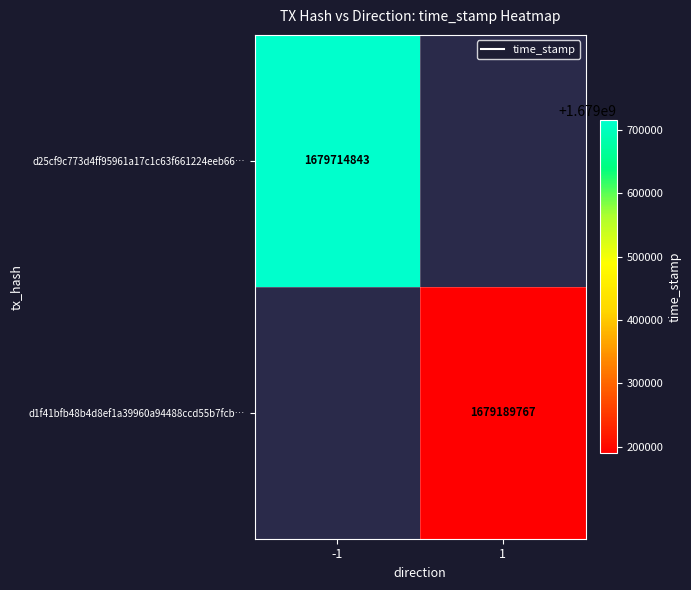

Read the d1f41bfb48b4d8ef1a39960a94488ccd55b7fcb… value at 1.

1679189767.0